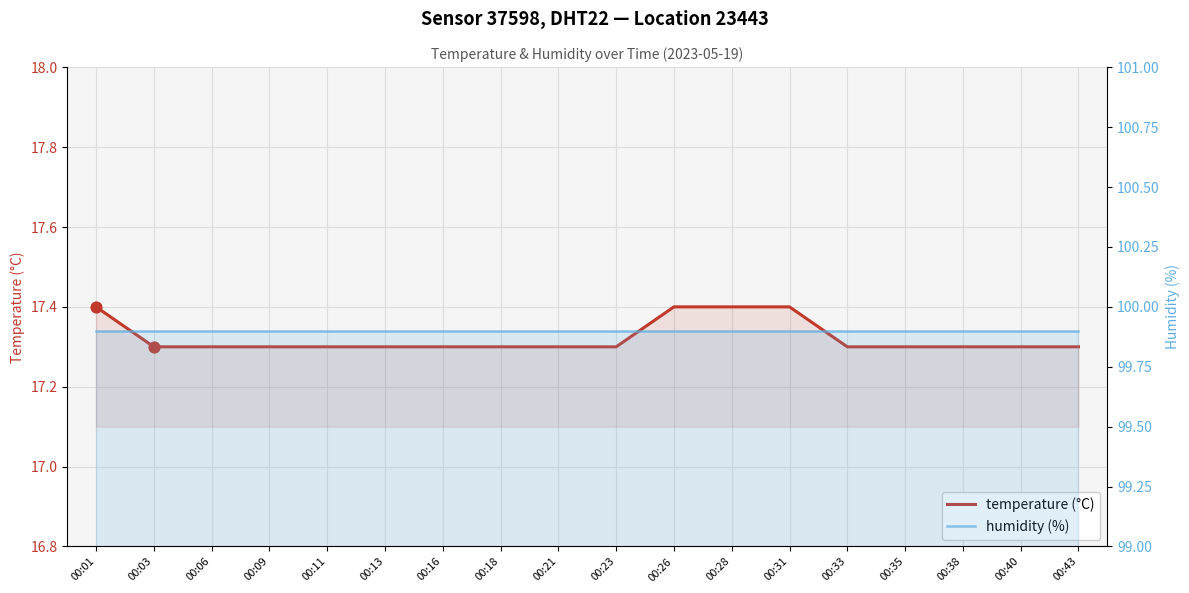

Which series reaches the minimum Y coordinate?

temperature (°C)